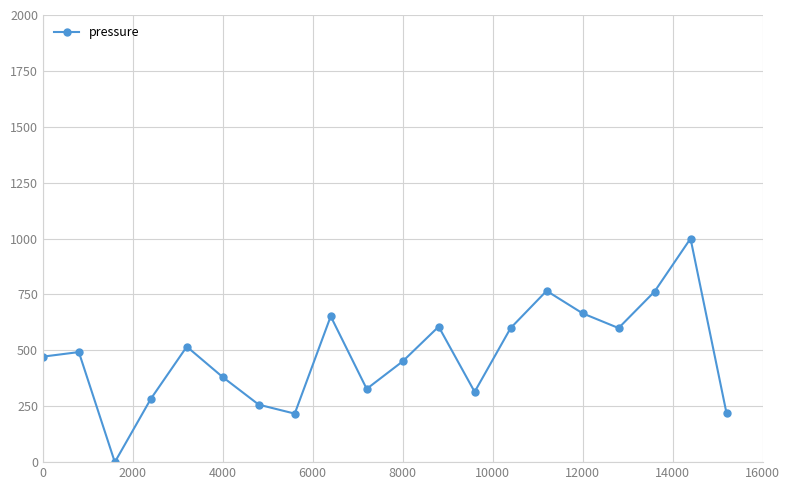

What is the average value?

479.1